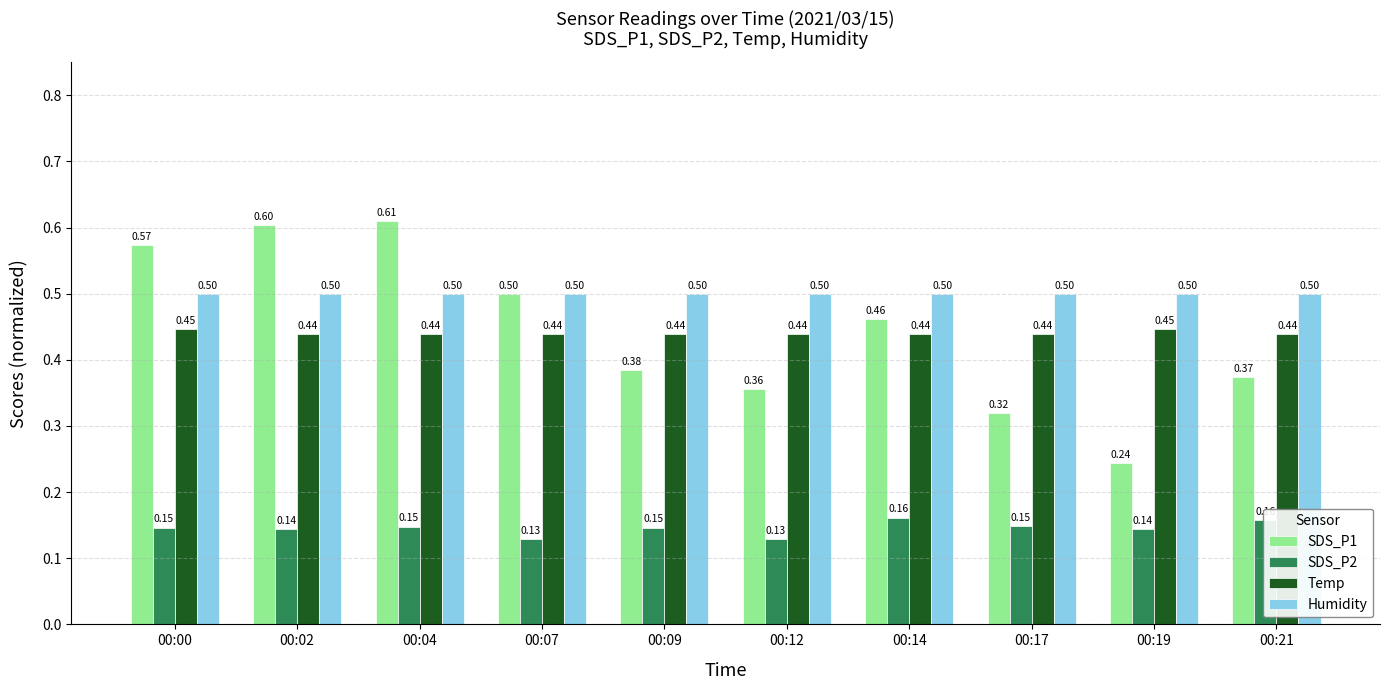

At how many categories does at least one series exceed 0?

10